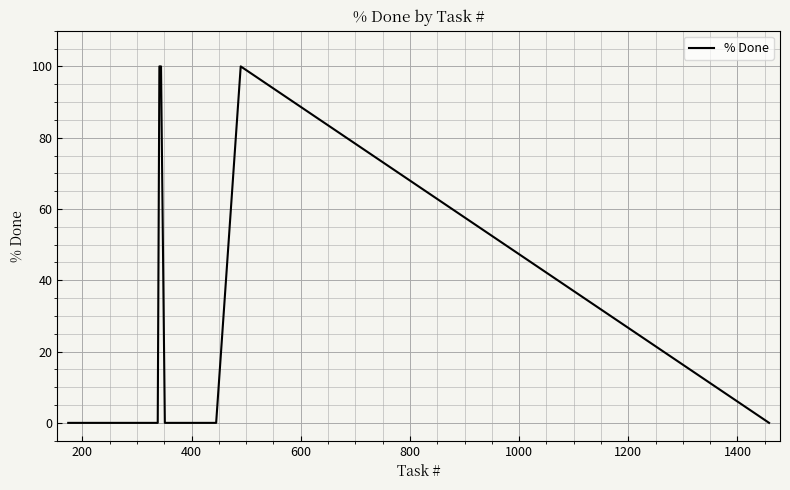

How many values exceed 0?

3